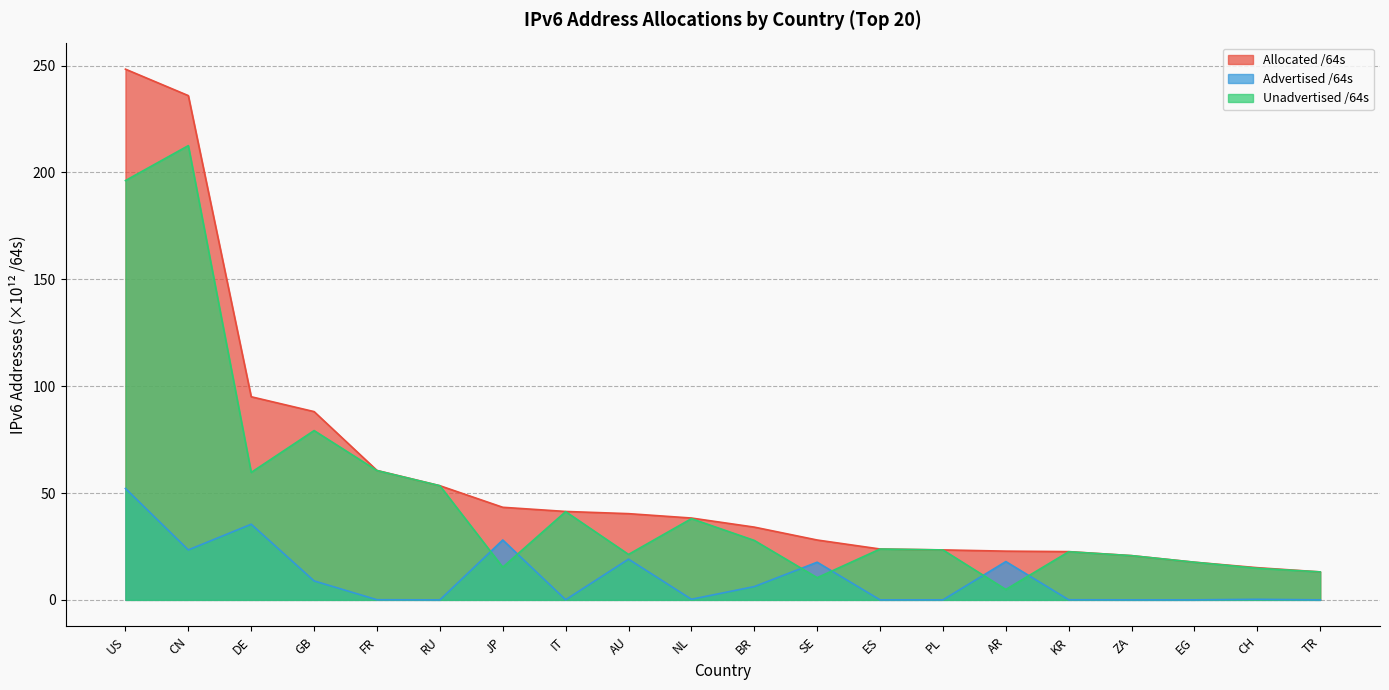

At DE, list the series in order from smallest to largest.

Advertised /64s, Unadvertised /64s, Allocated /64s